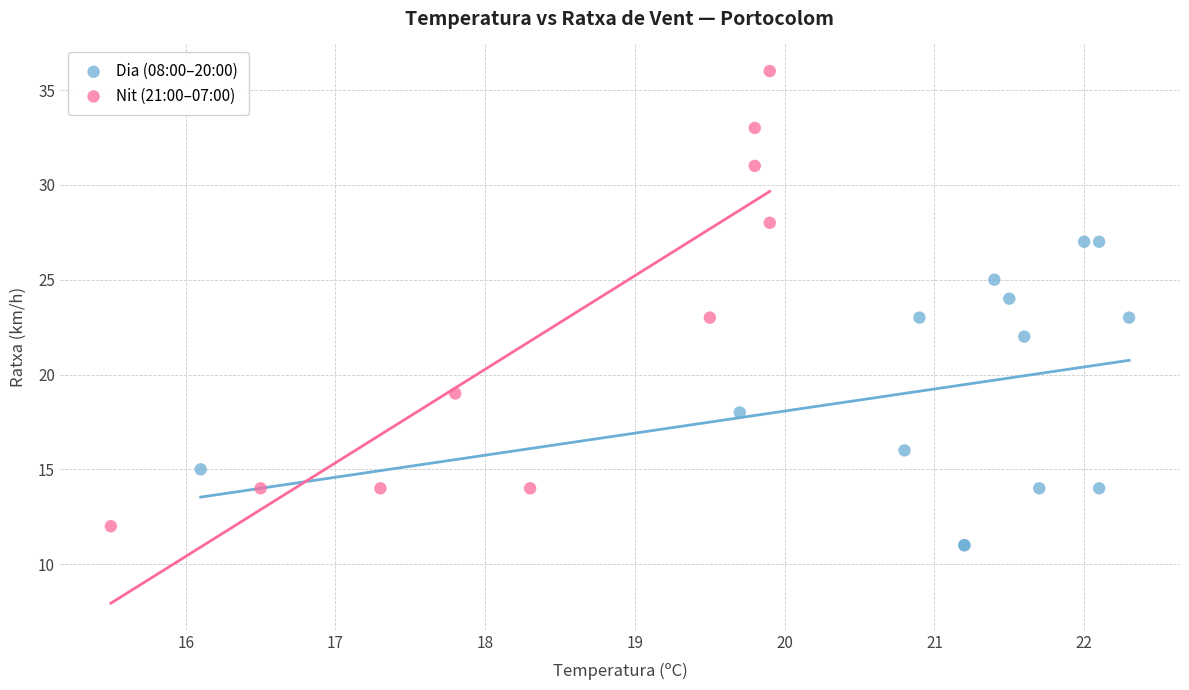

Which series has the widest spread of Y values?

Nit (21:00–07:00)